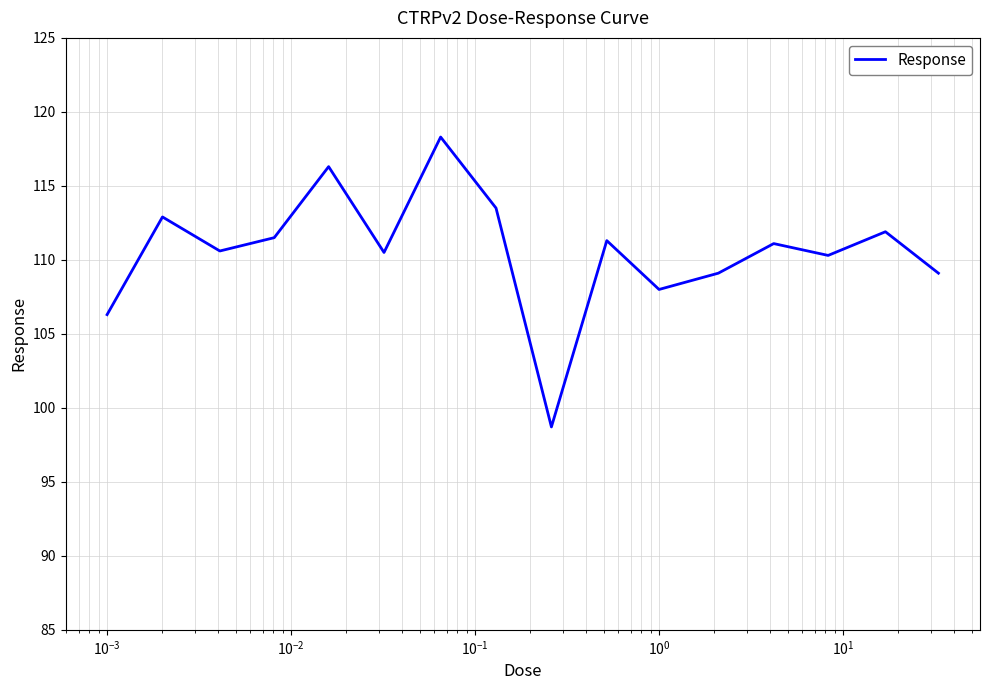

What is the smallest value displayed?

98.7